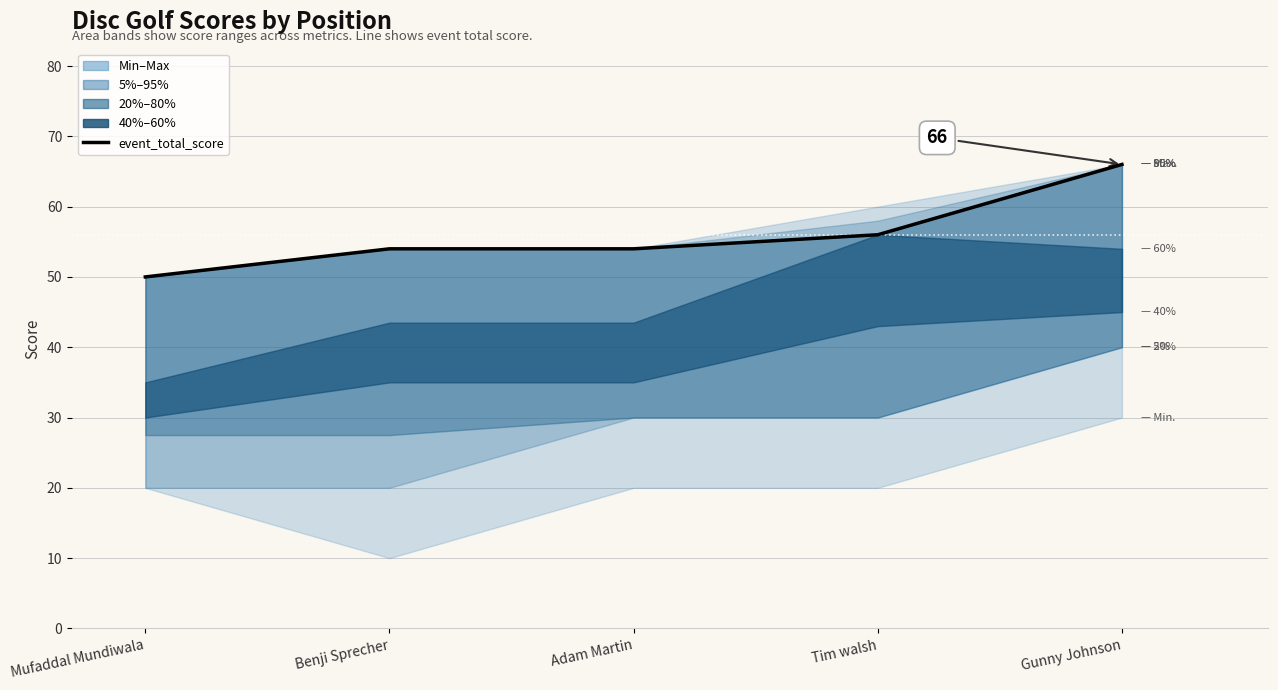

What is the change in value from Mufaddal Mundiwala to Tim walsh?

+6